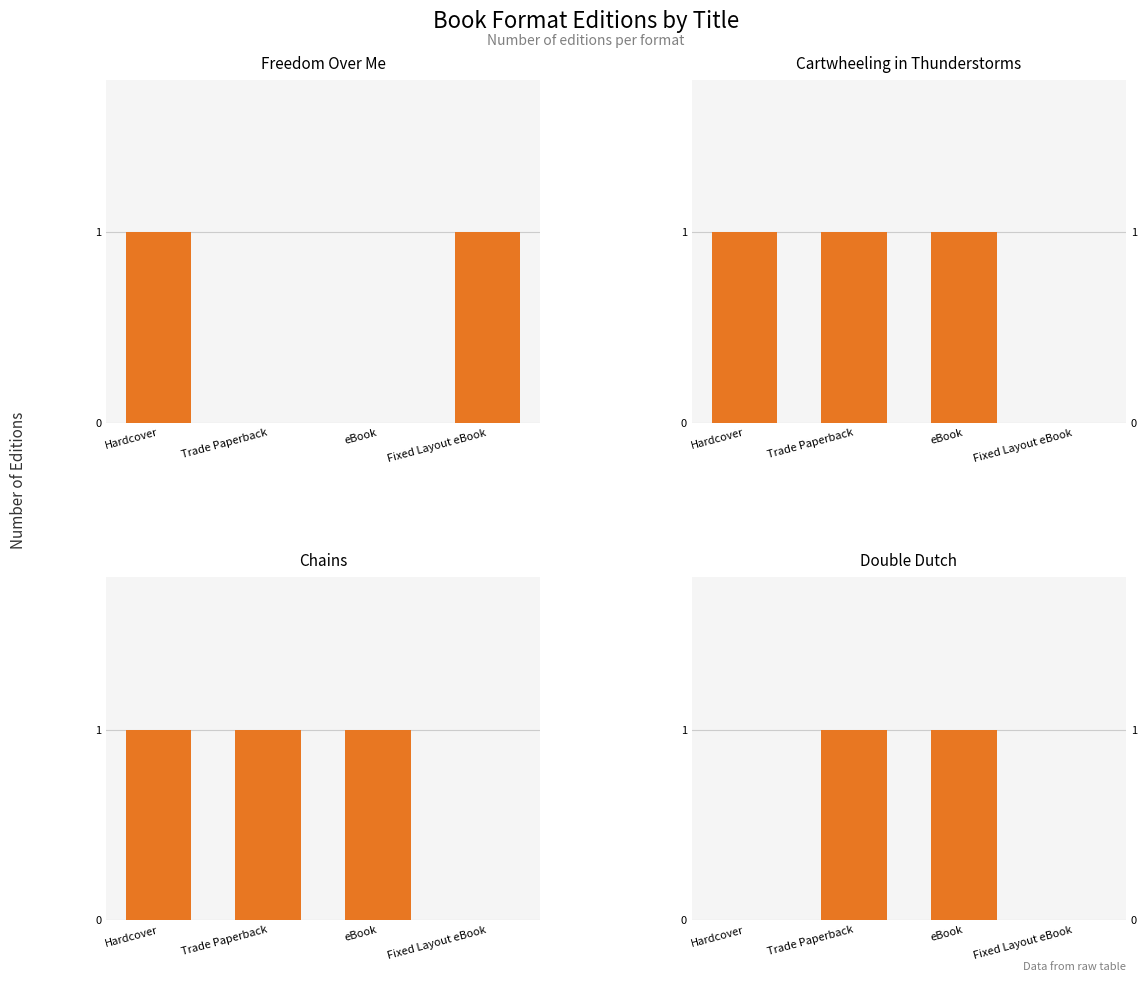

How many data points does each series have?

4